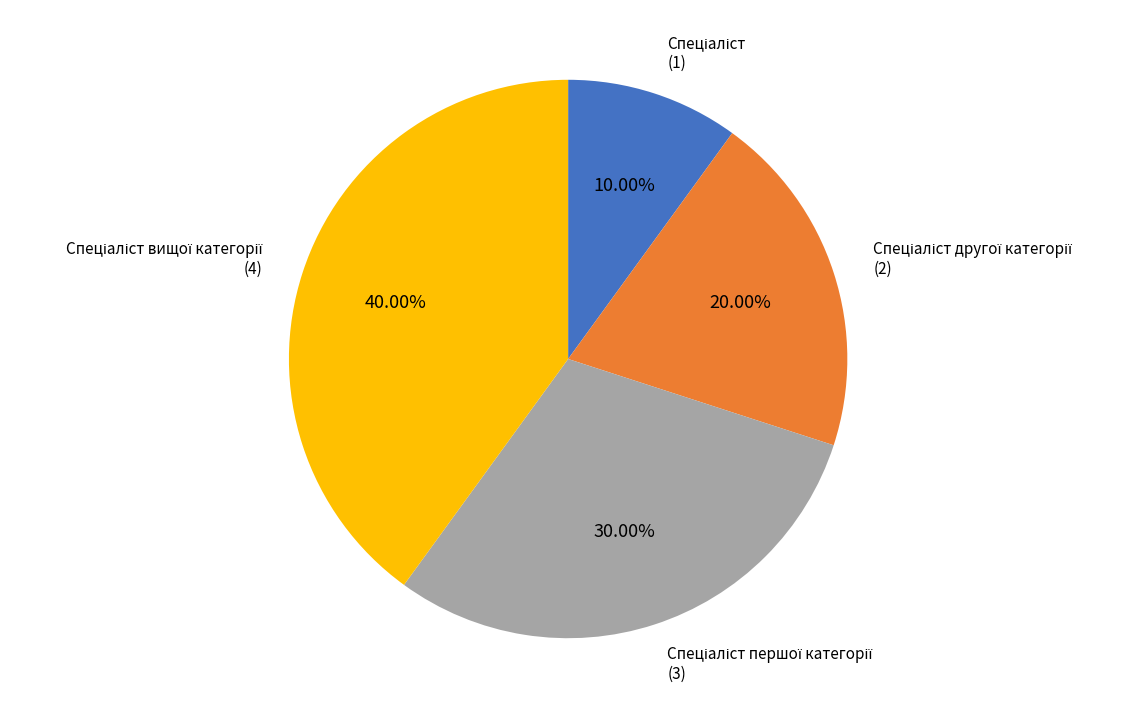

Is there any slice that represents more than half of the pie?

No